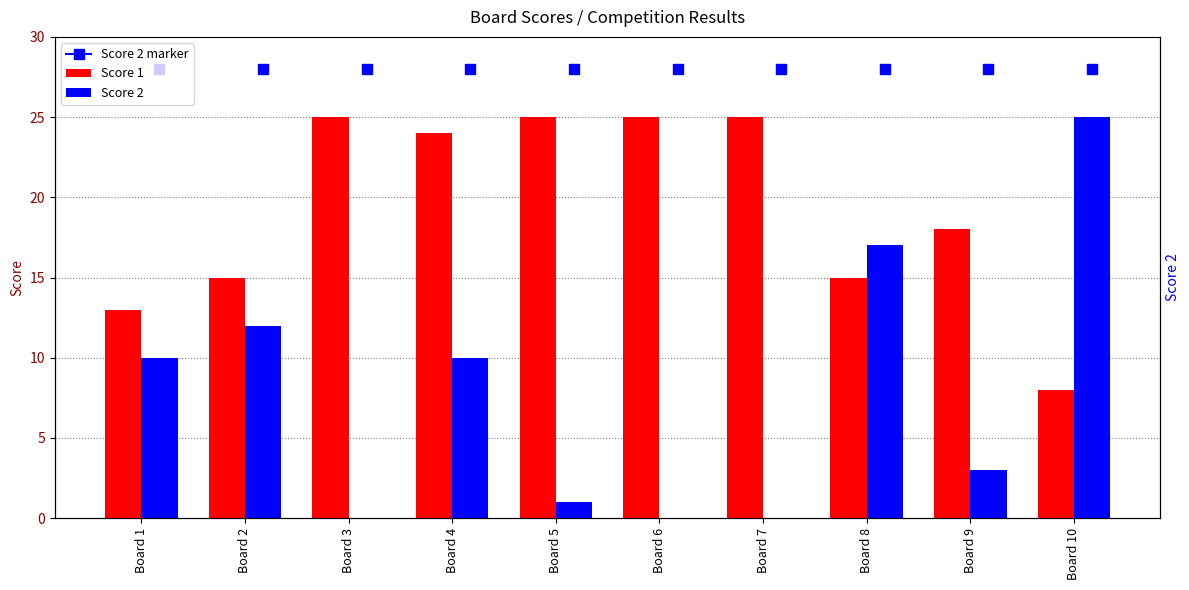

What is the difference between the maximum and minimum values in the Score 1 series?

17